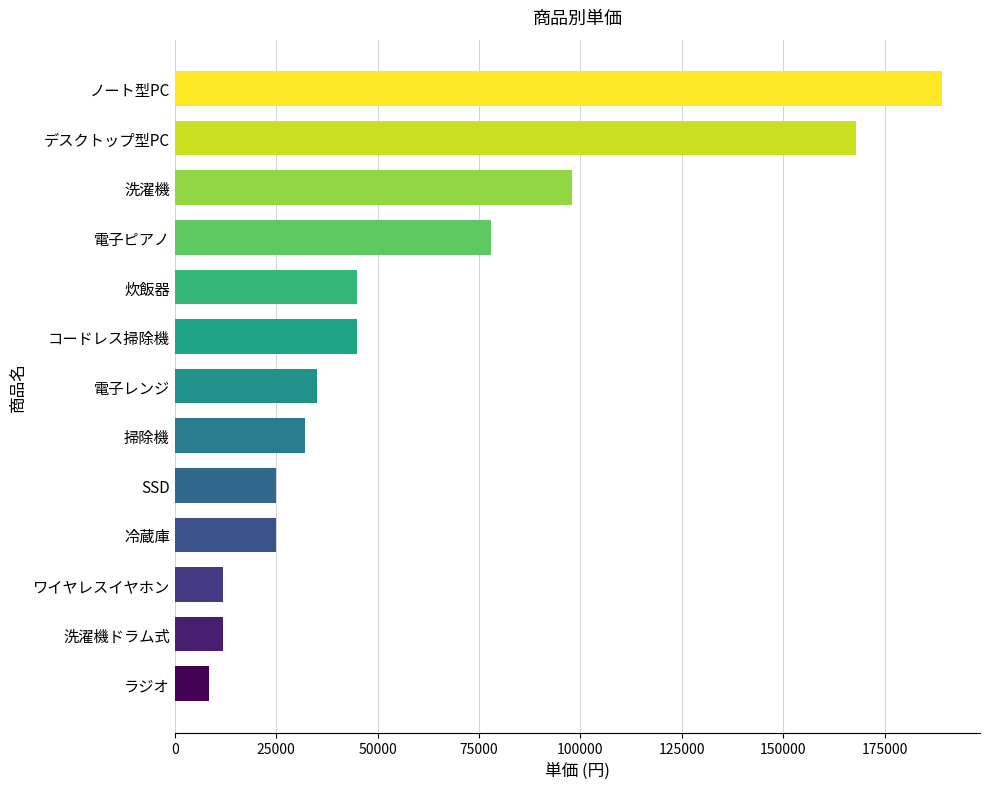

How many bars are there in total?

13